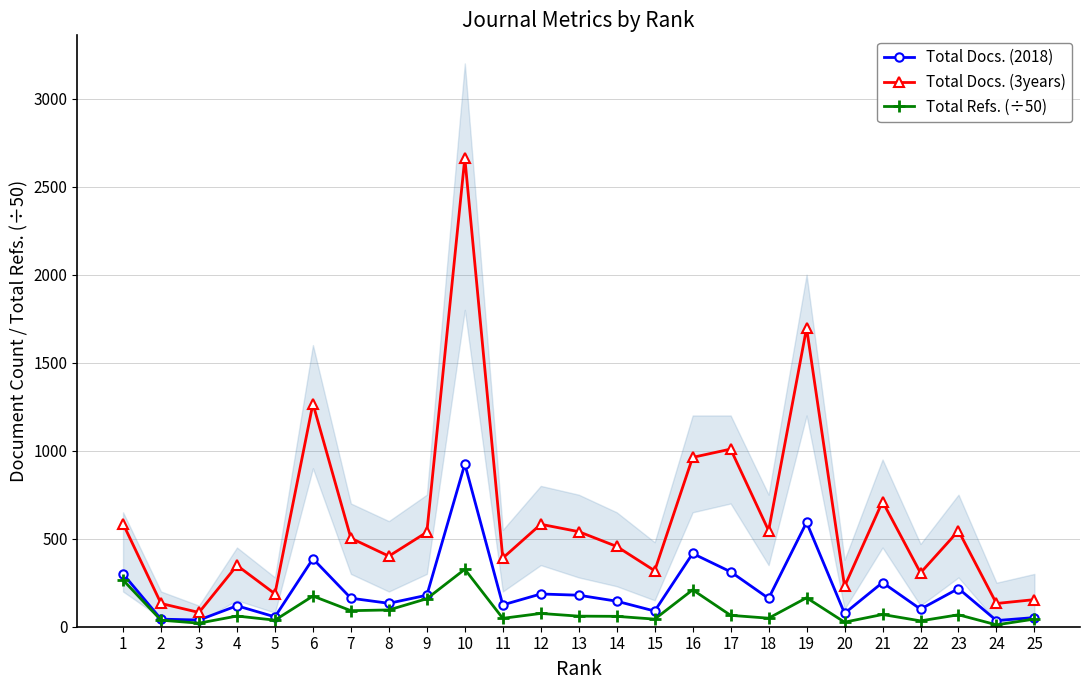

What is the sum of the Total Docs. (2018) values at 25 and 24?

87.0